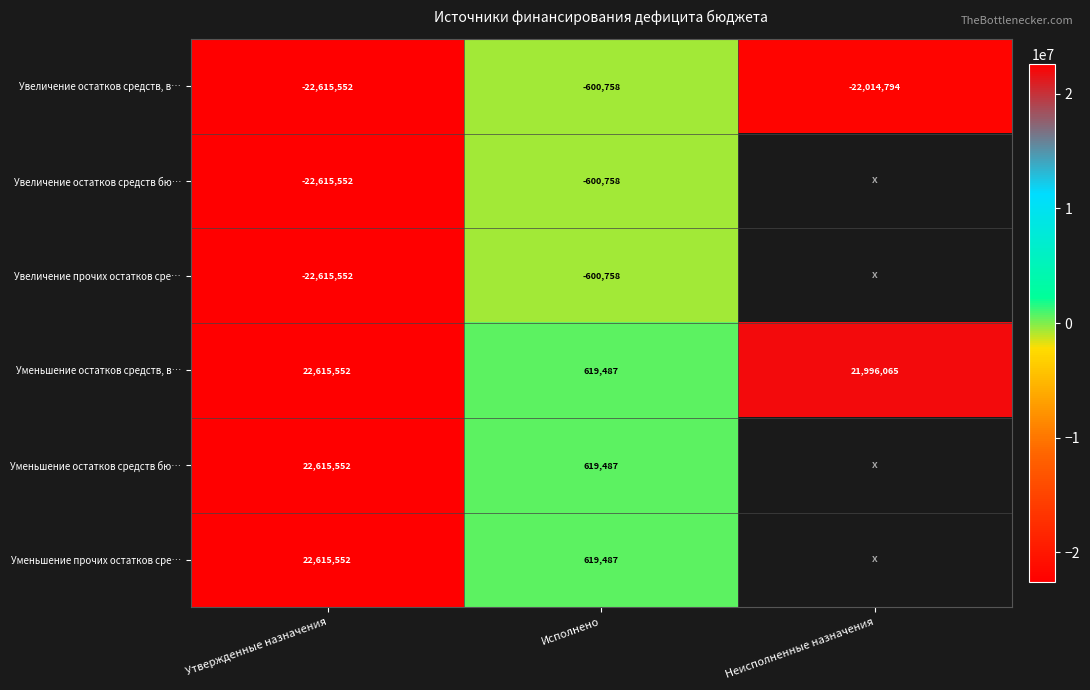

The Увеличение остатков средств бю… series shows -22615552 at Утвержденные назначения. True or false?

True